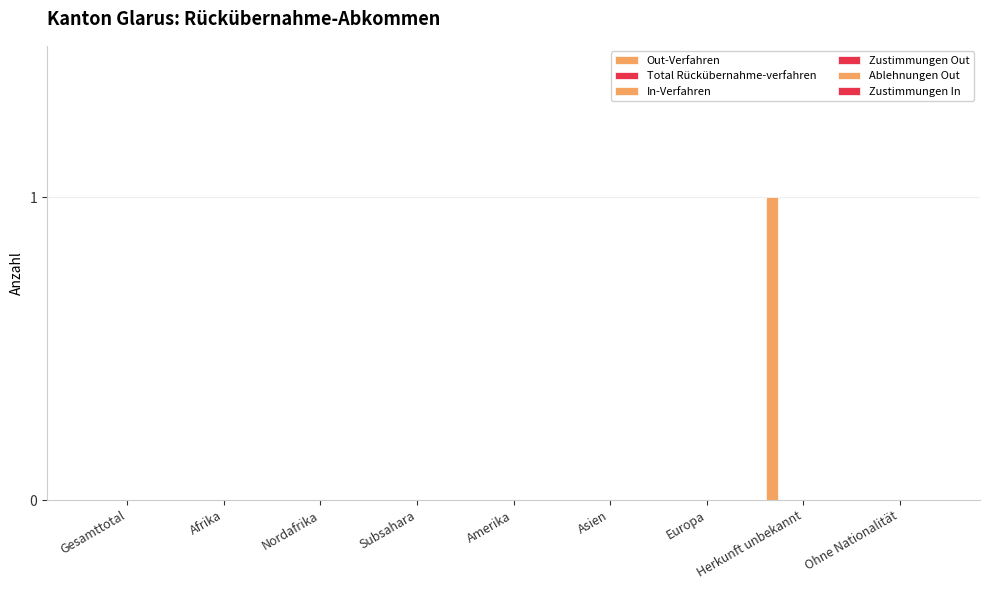

Reading left to right, extract all data points from this chart.

Out-Verfahren: 0	0	0	0	0	0	0	1	0
Total Rückübernahme-verfahren: 0	0	0	0	0	0	0	0	0
In-Verfahren: 0	0	0	0	0	0	0	0	0
Zustimmungen Out: 0	0	0	0	0	0	0	0	0
Ablehnungen Out: 0	0	0	0	0	0	0	0	0
Zustimmungen In: 0	0	0	0	0	0	0	0	0